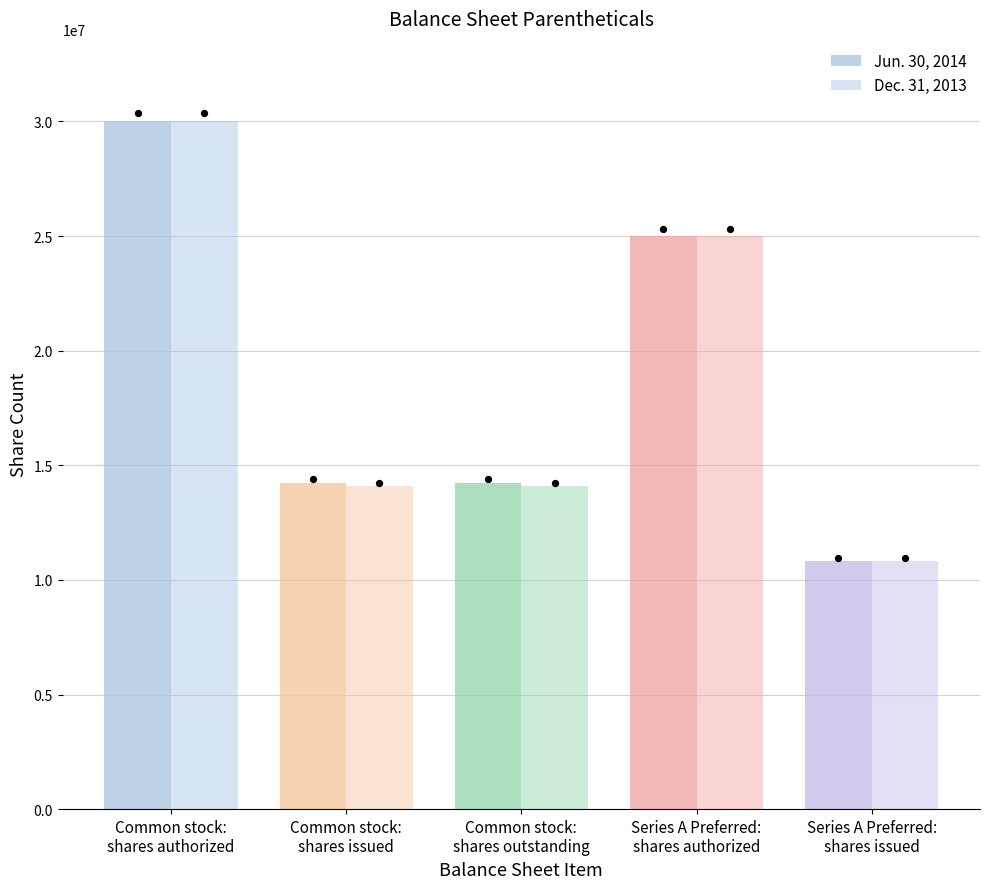

Which series has the widest spread of Y values?

Jun. 30, 2014